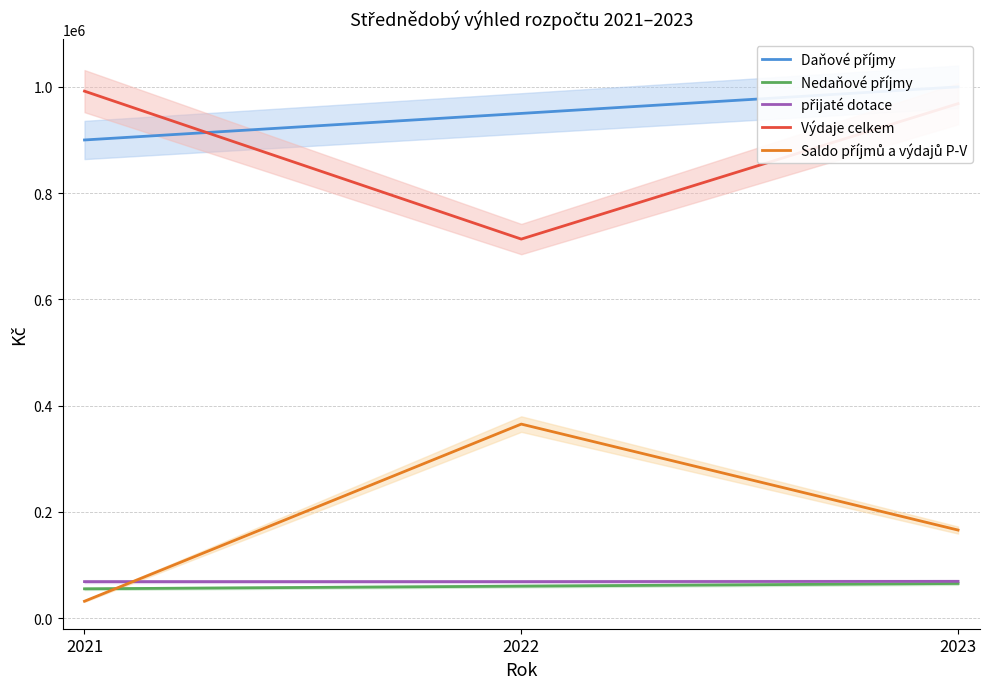

Rank the series at 2022 from lowest to highest value.

Nedaňové příjmy, přijaté dotace, Saldo příjmů a výdajů P-V, Výdaje celkem, Daňové příjmy